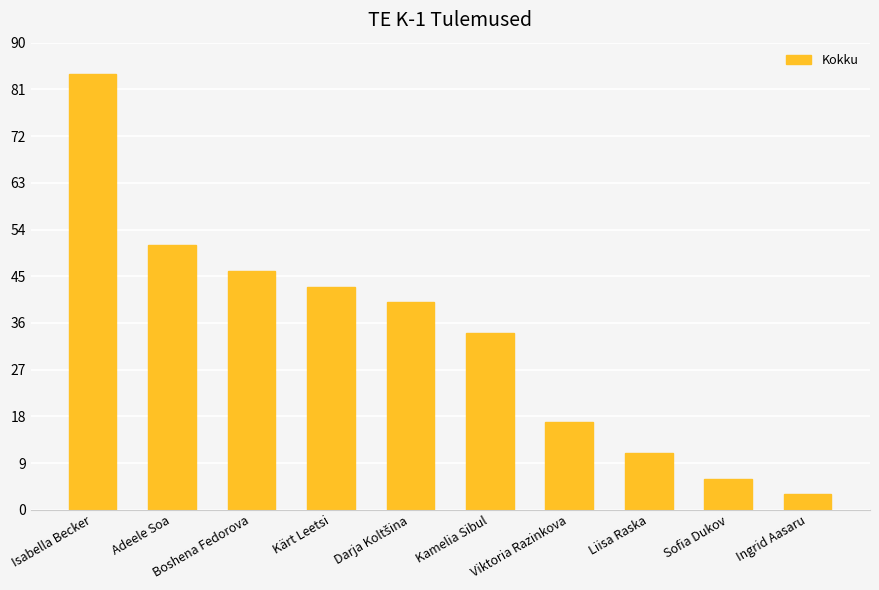

What is the change in value from Isabella Becker to Adeele Soa?

-33